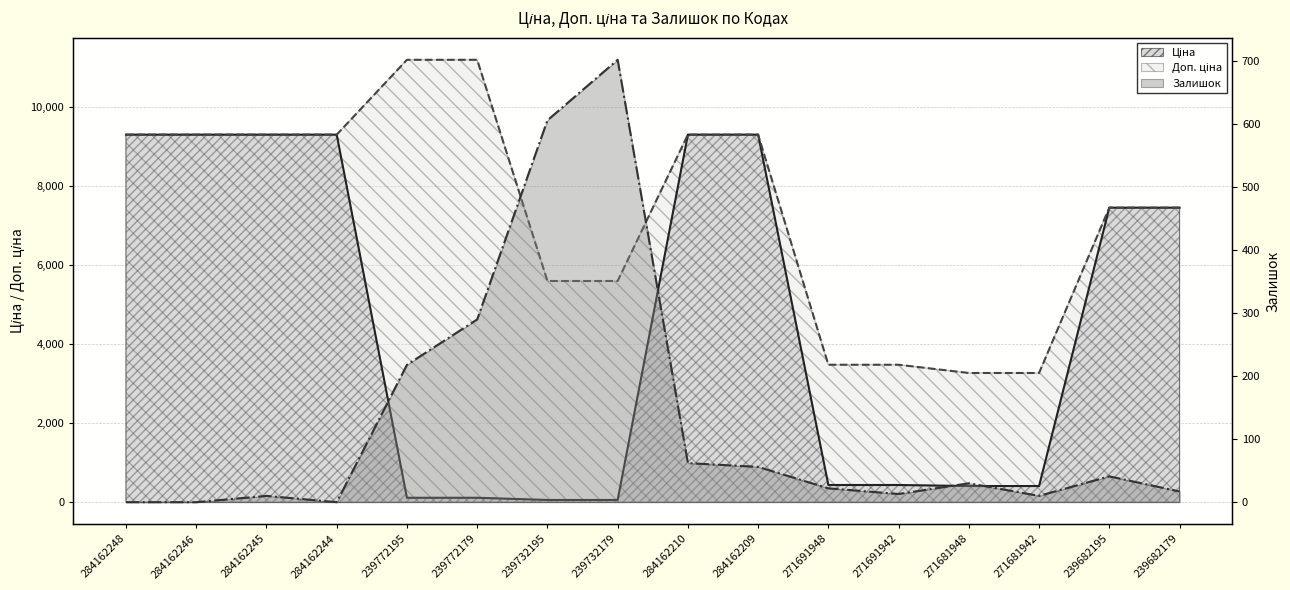

Where does the Ціна series first go above 7444?

284162248